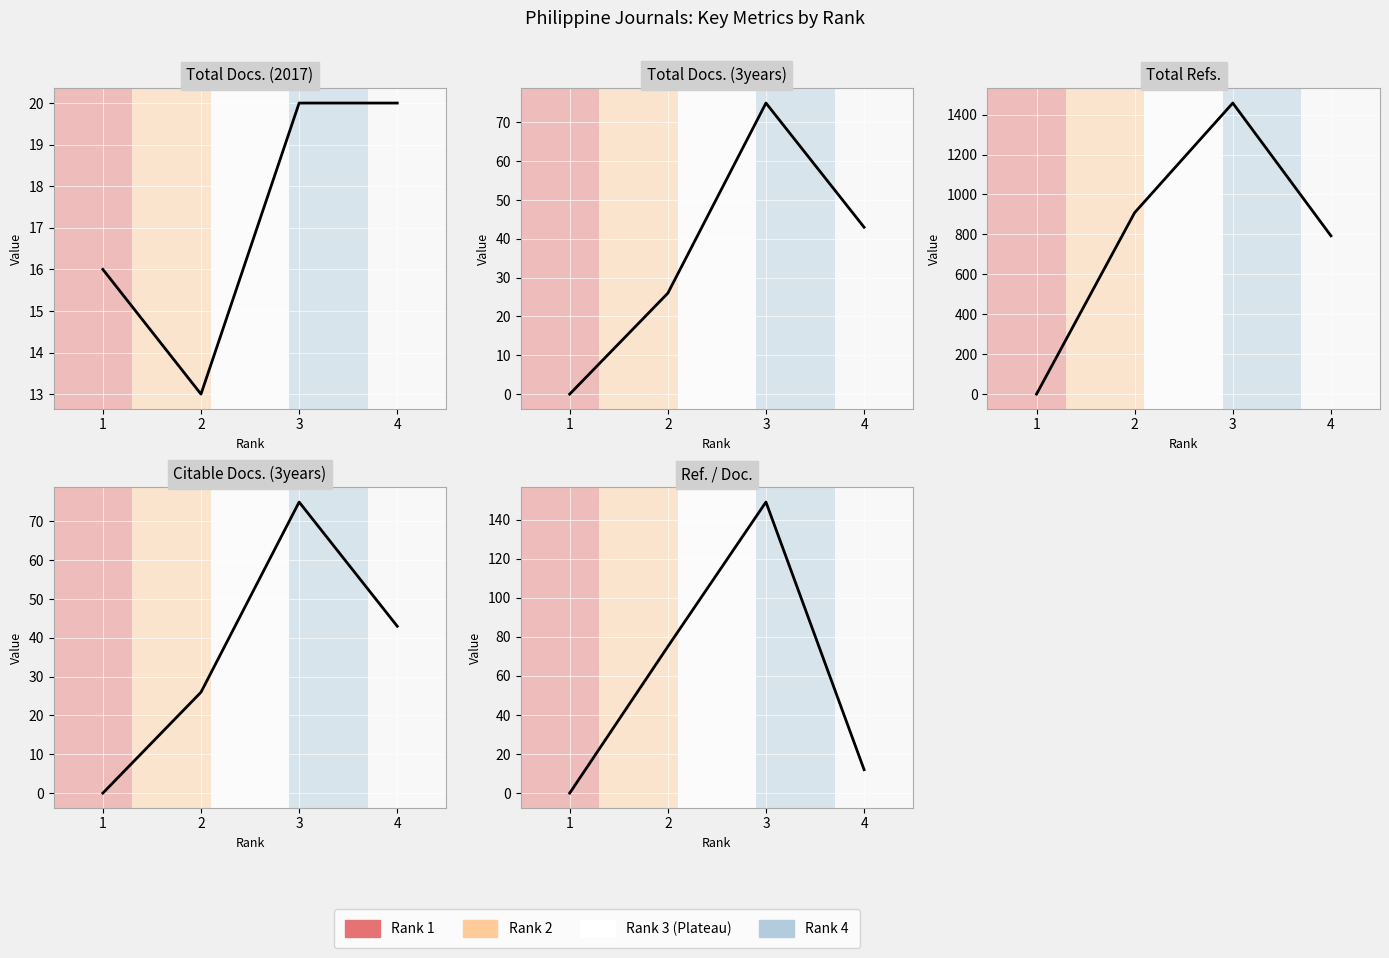

Reading left to right, list all the values displayed in this chart.

Total Docs. (2017): 16	13	20	20
Total Docs. (3years): 0	26	75	43
Total Refs.: 0	909	1458	793
Citable Docs. (3years): 0	26	75	43
Ref. / Doc.: 0	75	149	12